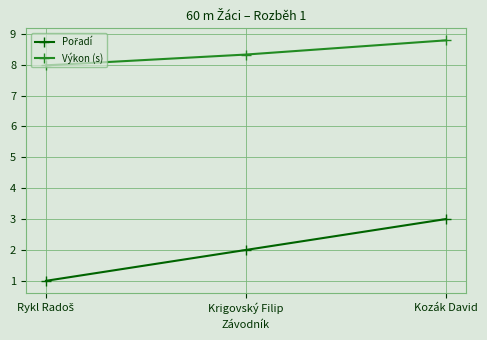

What is the total value across all series at Kozák David?

11.8